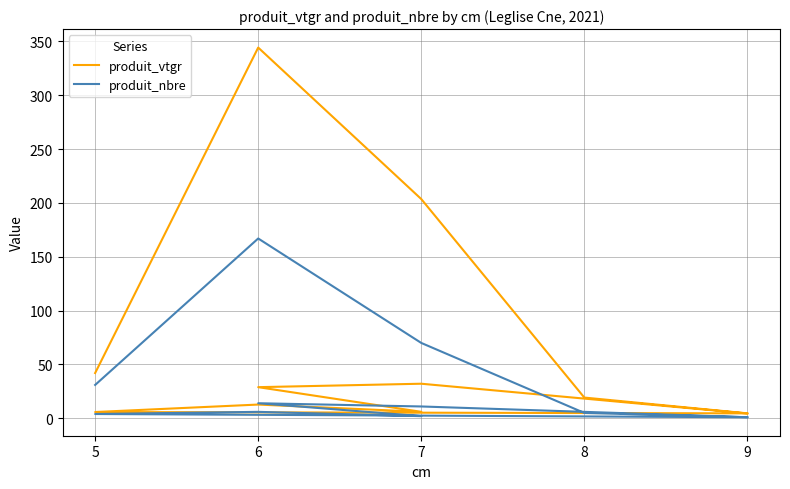

List the series in order of their overall mean, highest first.

produit_vtgr, produit_nbre